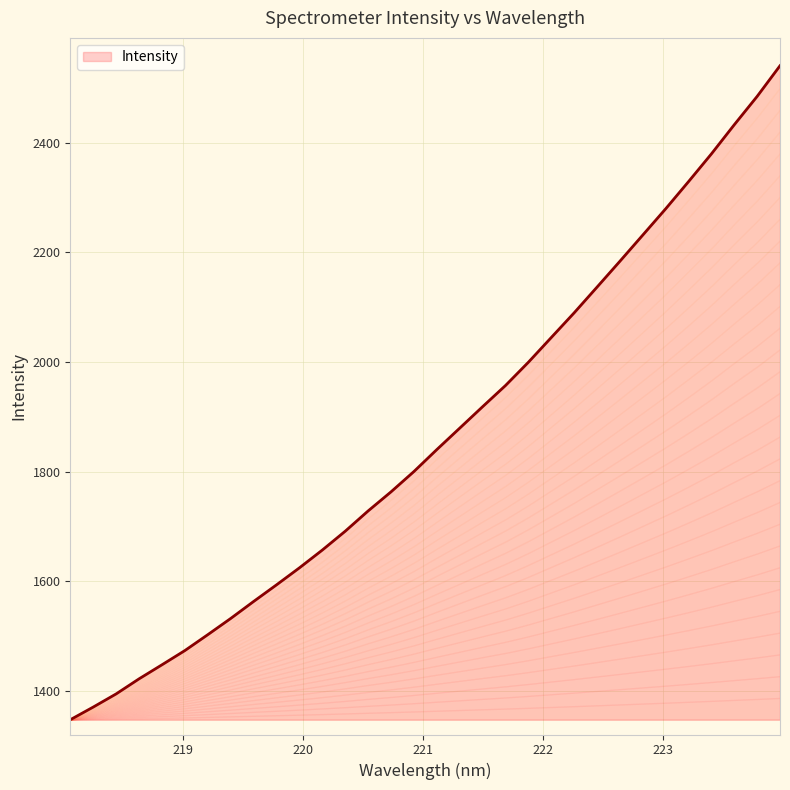

Between 222.4538 and 222.8355, which is larger?

222.8355